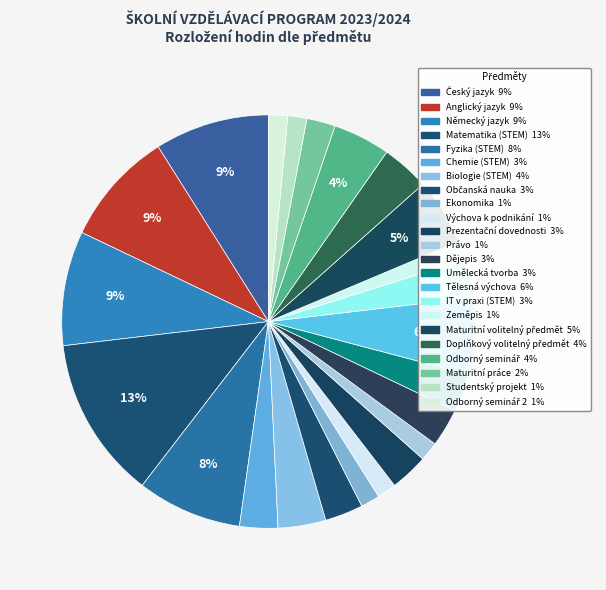

How many segments does this pie chart have?

23